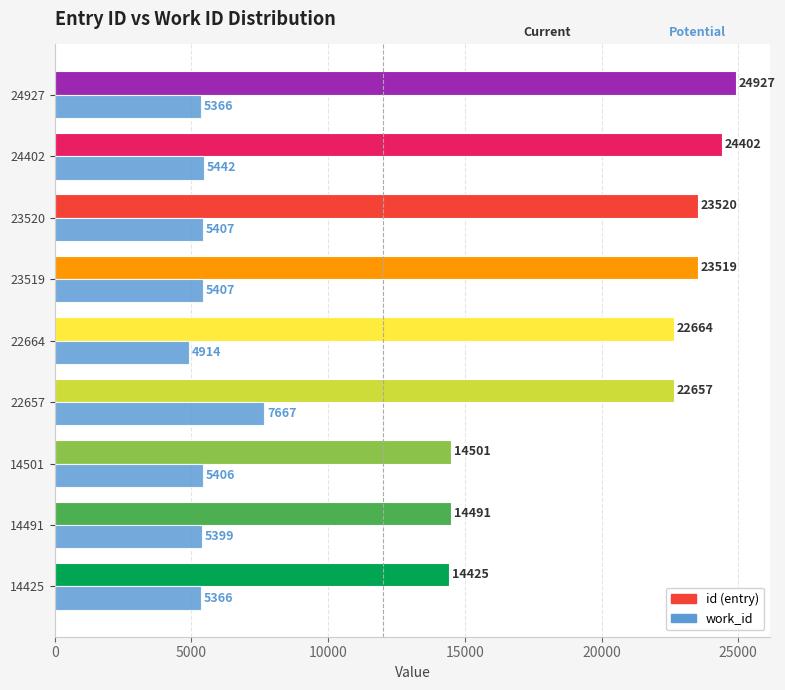

What is the spread (max minus min) of values at 14491?

9092